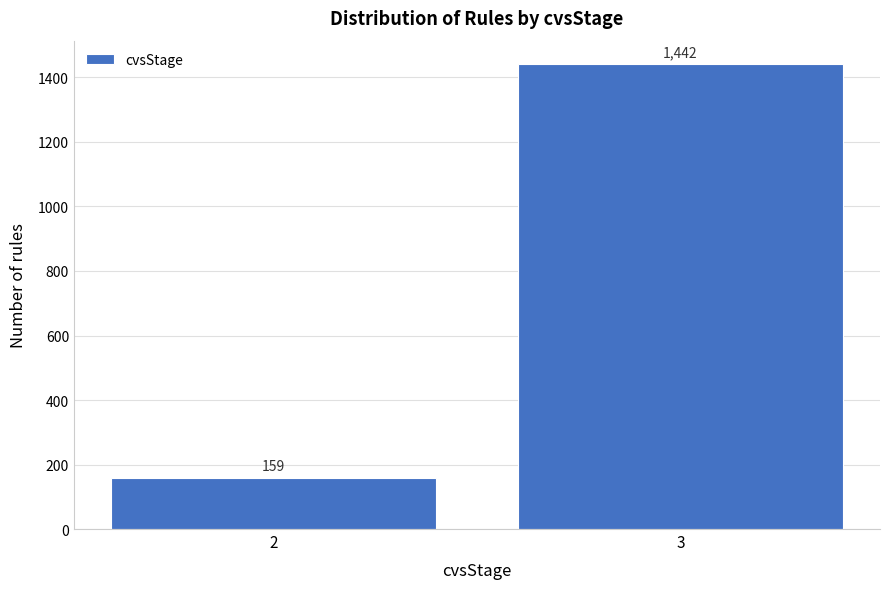

Reading left to right, transcribe all the data shown in this chart.

2=159	3=1442